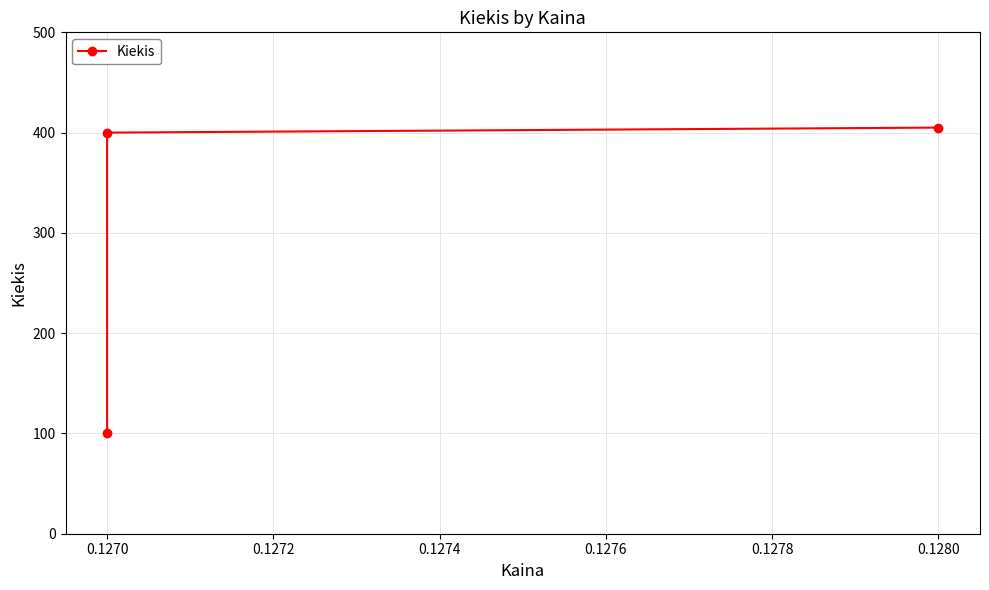

How many data points are less than 400?

1